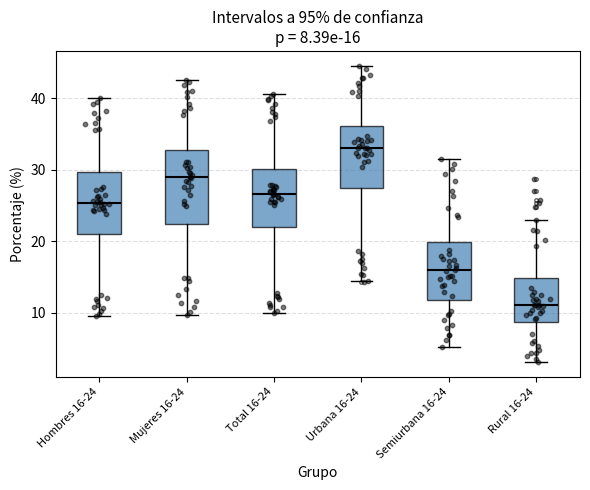

Which box is the tallest, from its lower edge to its upper edge?

Mujeres 16-24